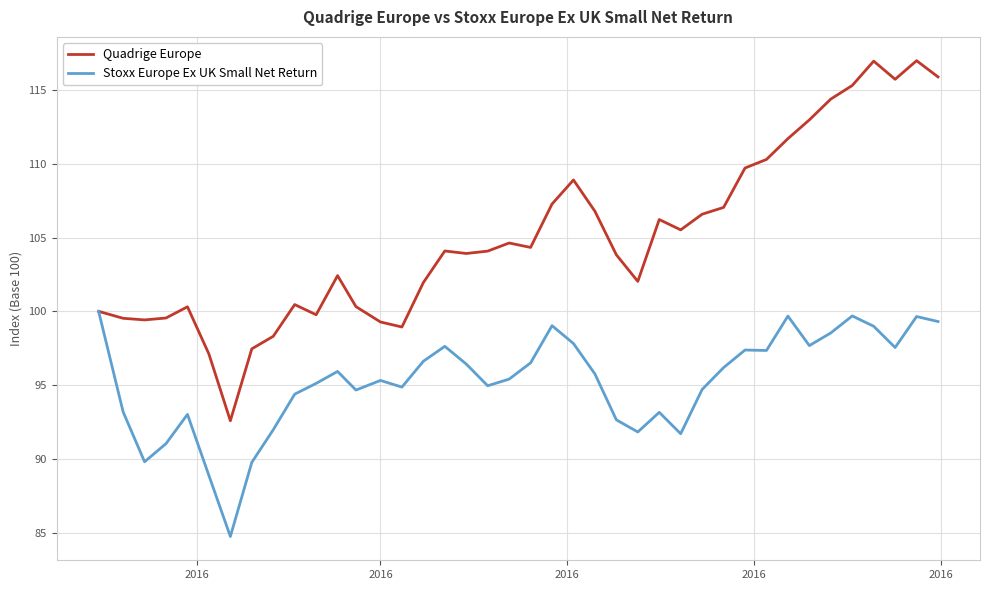

Rank the series by their maximum value, from lowest to highest.

Stoxx Europe Ex UK Small Net Return, Quadrige Europe